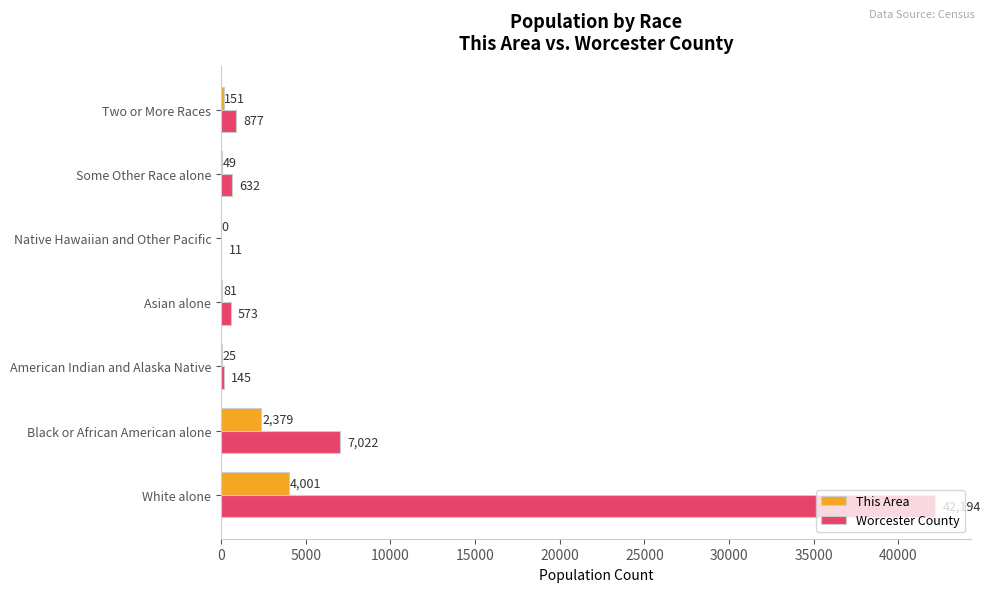

True or false: Worcester County has a value of 632 at Some Other Race alone.

True